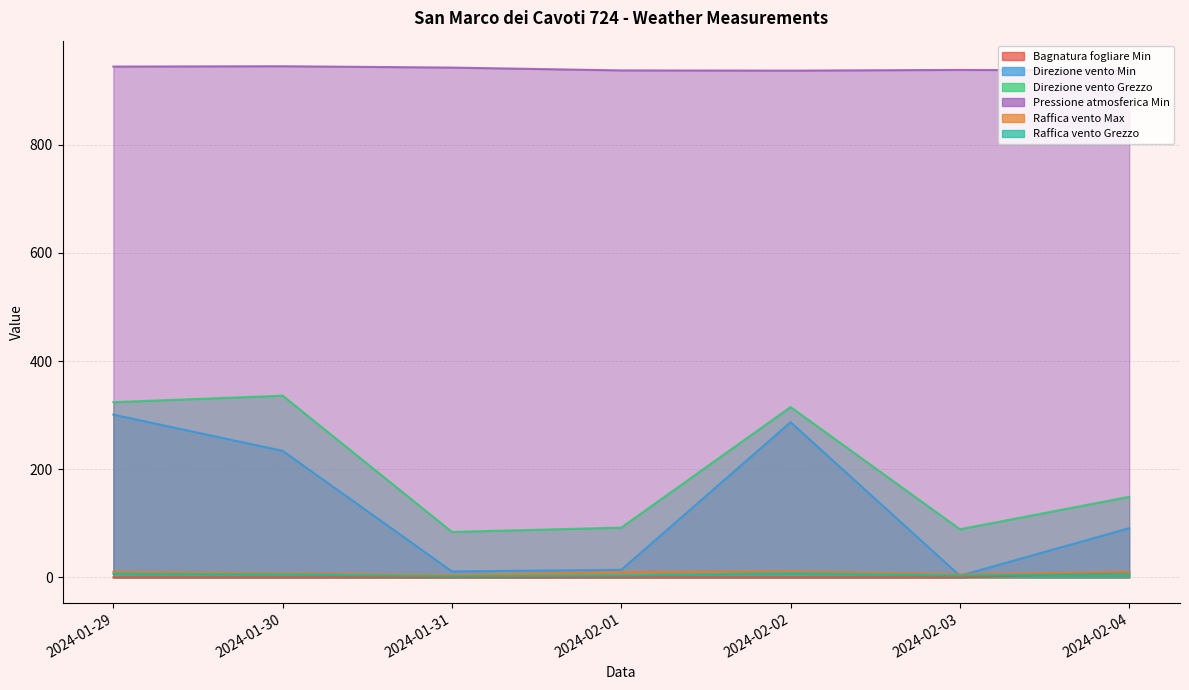

What is the label of the 4th point from the right?

2024-02-01